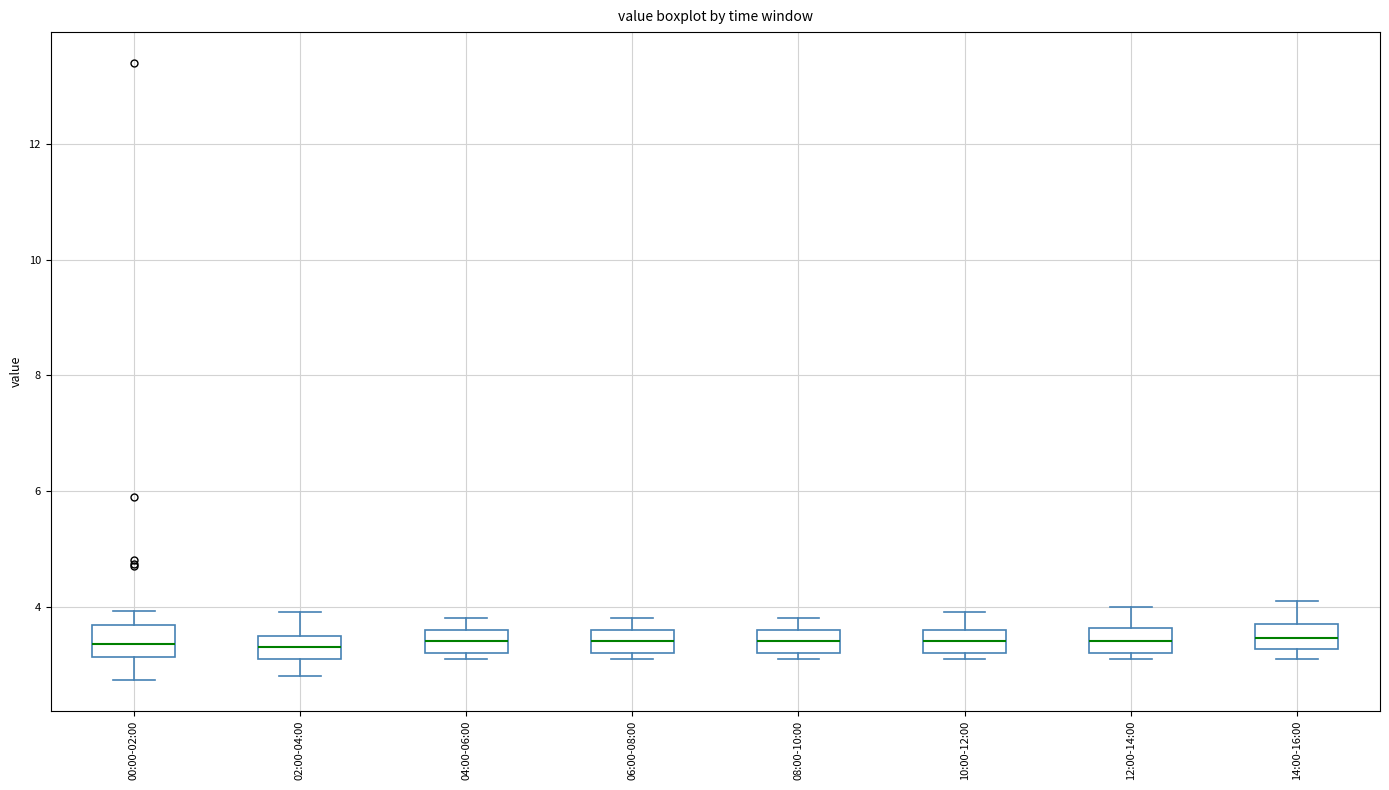

Reading left to right, transcribe this box plot: for each box, give where its median line is, the range the box spans, and where its two whiskers end, as read against the y-axis. The values are not printed on the chart, so give them approximately, as read against the axis.

00:00-02:00: median 3.4, box 3.2 to 3.6, whiskers 2.8 to 4.0
02:00-04:00: median 3.4, box 3.2 to 3.6, whiskers 2.8 to 4.0
04:00-06:00: median 3.4, box 3.2 to 3.6, whiskers 3.2 (just below the box's lower edge) to 3.8
06:00-08:00: median 3.4, box 3.2 to 3.6, whiskers 3.2 (just below the box's lower edge) to 3.8
08:00-10:00: median 3.4, box 3.2 to 3.6, whiskers 3.2 (just below the box's lower edge) to 3.8
10:00-12:00: median 3.4, box 3.2 to 3.6, whiskers 3.2 (just below the box's lower edge) to 4.0
12:00-14:00: median 3.4, box 3.2 to 3.6, whiskers 3.2 (just below the box's lower edge) to 4.0
14:00-16:00: median 3.4, box 3.2 to 3.8, whiskers 3.2 (just below the box's lower edge) to 4.2